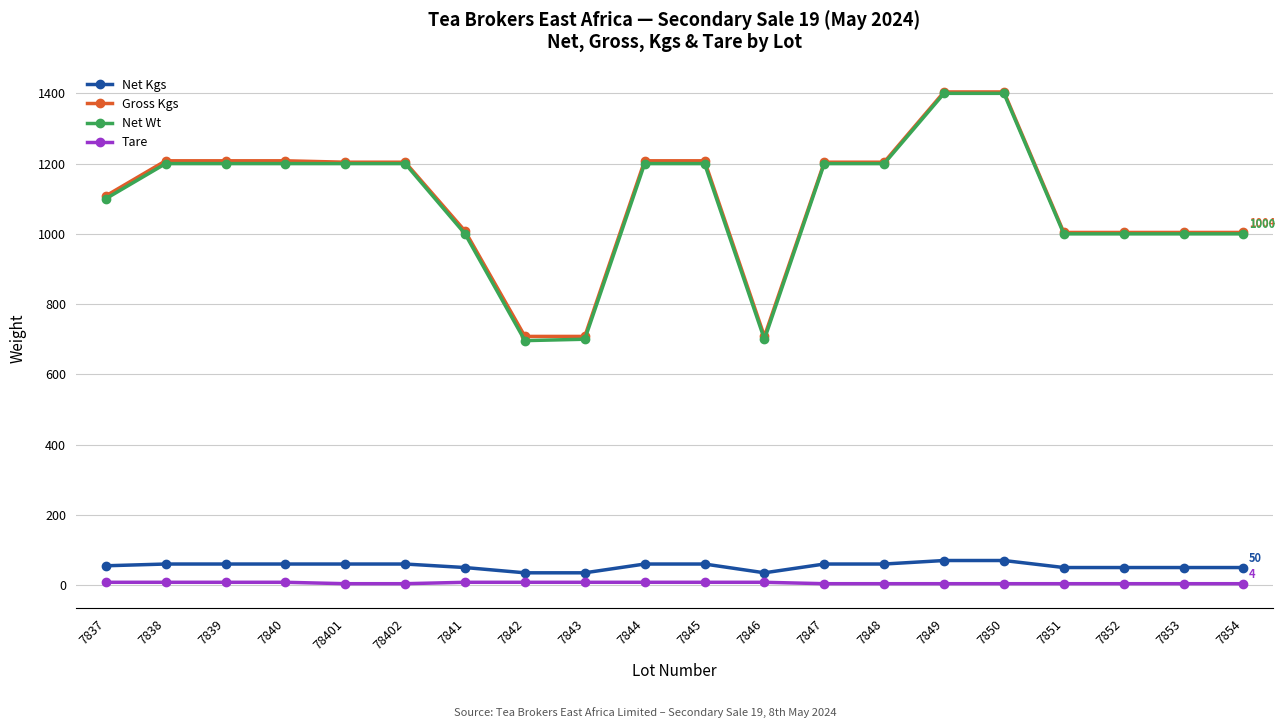

What is the maximum value shown in the chart?

1404